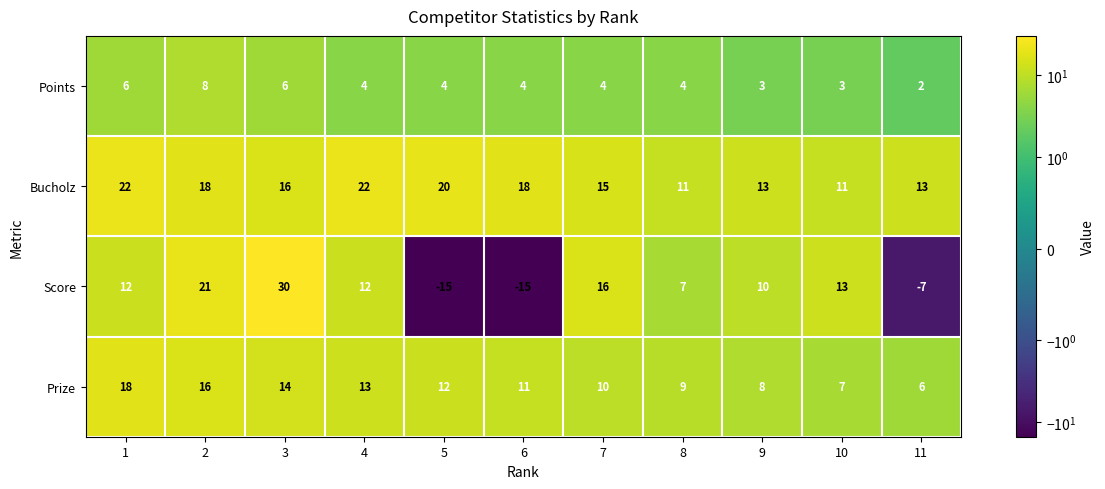

Count the number of data series in this chart.

4